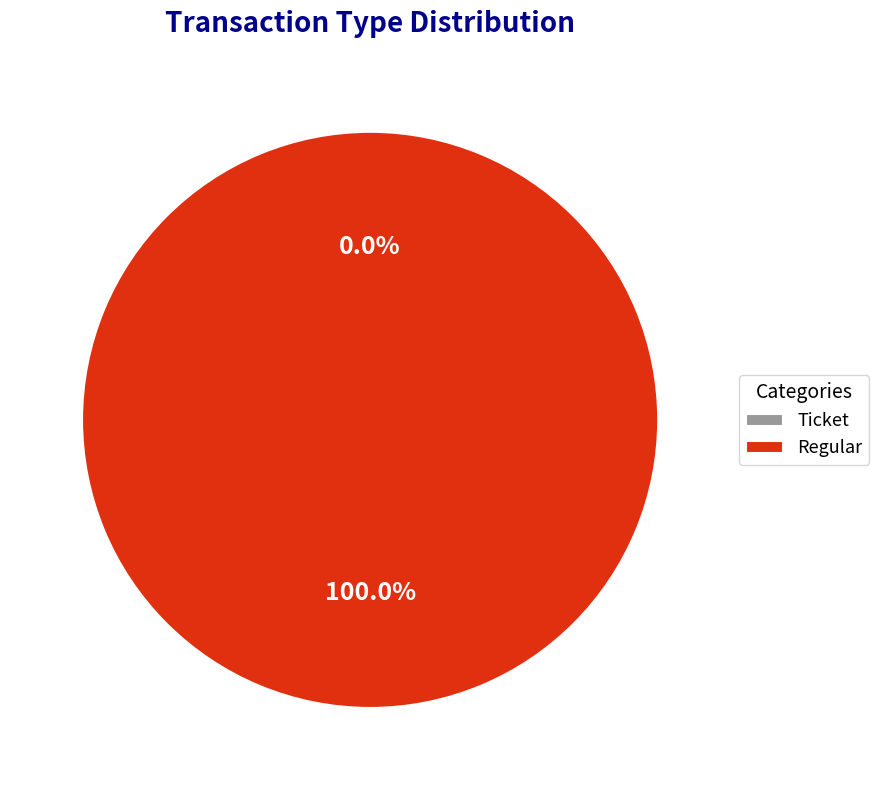

Rank the categories by value from highest to lowest.

Regular, Ticket